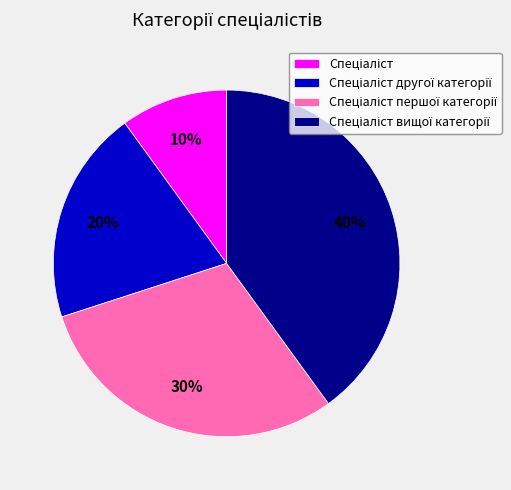

How many slices are in this pie chart?

4